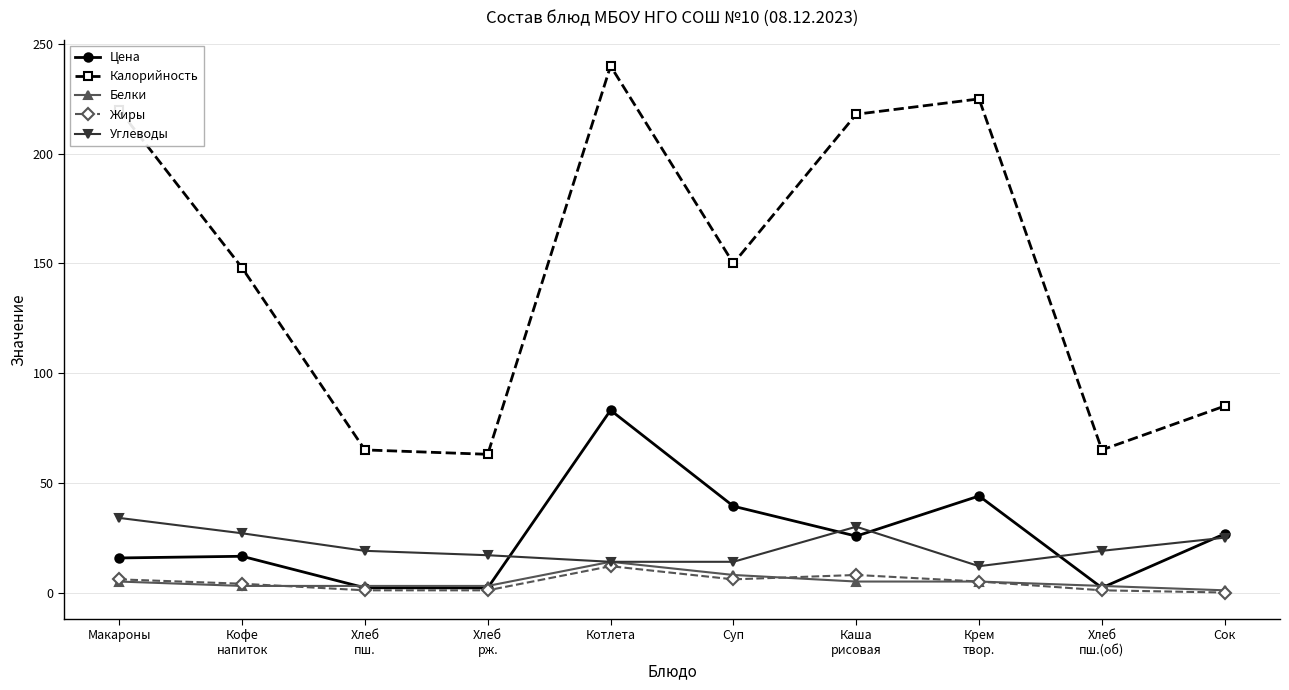

Does the chart have visible grid lines?

Yes